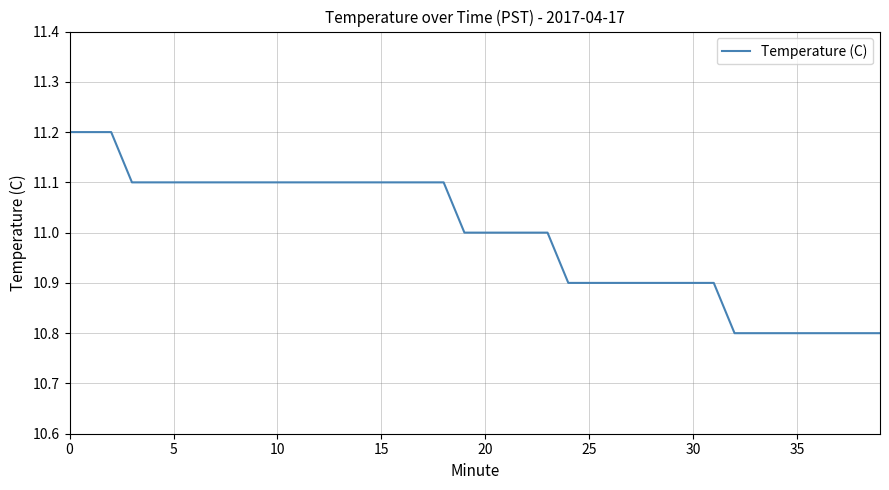

What is the greatest value displayed?

11.2